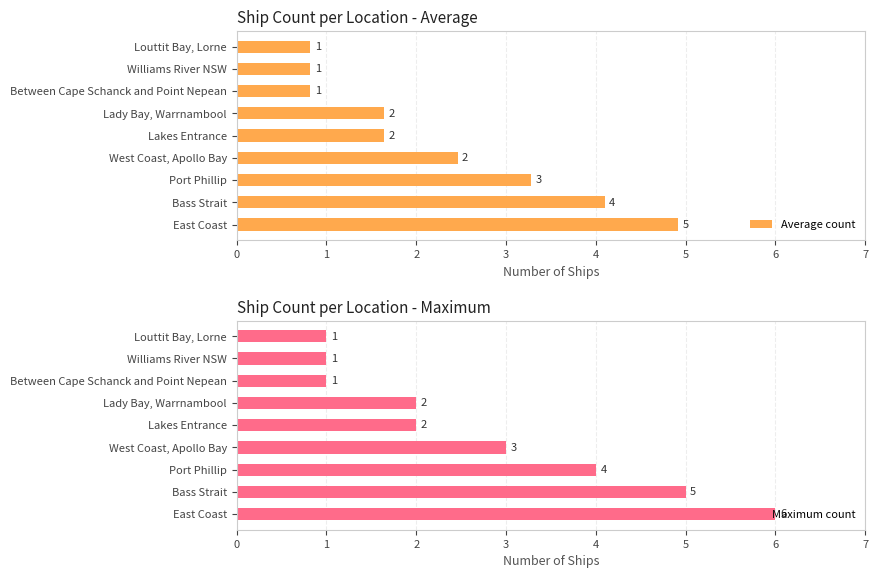

What is the highest value of the Maximum count series?

6